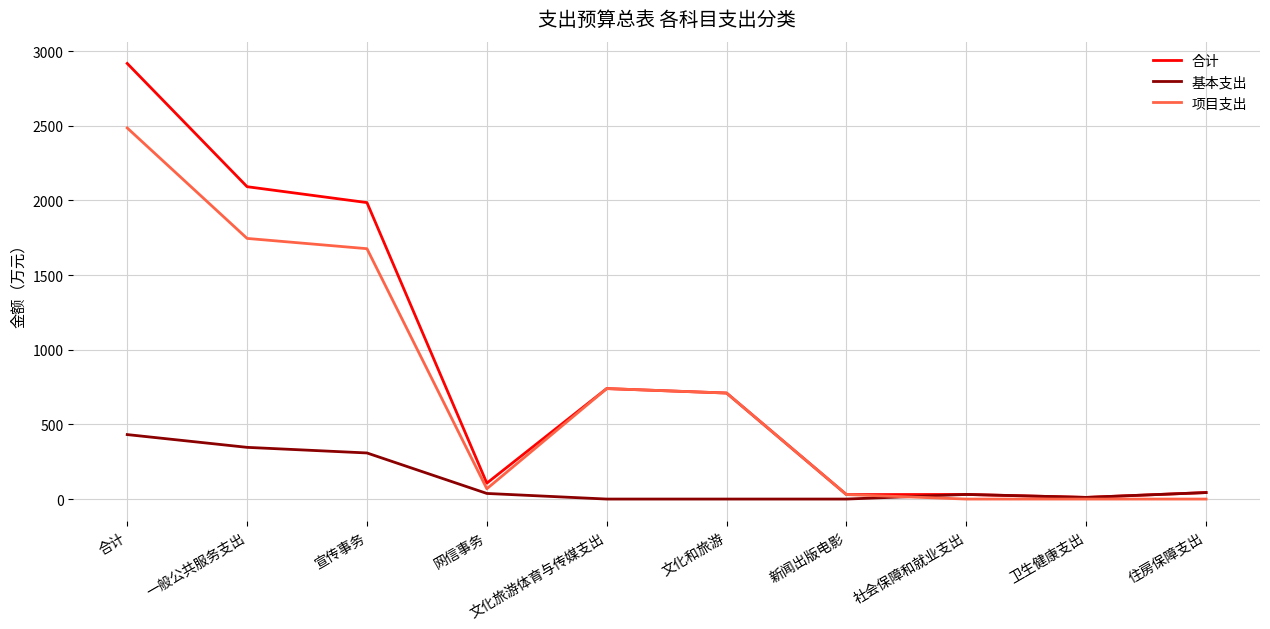

At which category is the sum across all series the highest?

合计